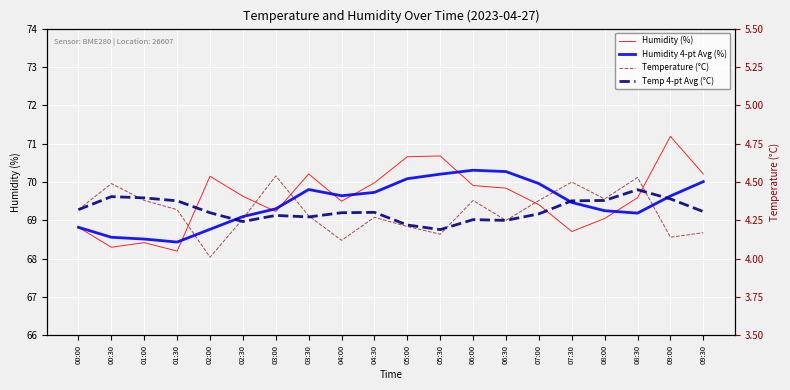

Reading left to right, extract all data points from this chart.

Humidity (%): 00:00=68.8	00:30=68.3	01:00=68.4	01:30=68.2	02:00=70.2	02:30=69.6	03:00=69.2	03:30=70.2	04:00=69.5	04:30=70.0	05:00=70.7	05:30=70.7	06:00=69.9	06:30=69.8	07:00=69.4	07:30=68.7	08:00=69.0	08:30=69.6	09:00=71.2	09:30=70.2
Humidity 4-pt Avg (%): 00:00=68.8	00:30=68.6	01:00=68.5	01:30=68.4	02:00=68.8	02:30=69.1	03:00=69.3	03:30=69.8	04:00=69.6	04:30=69.7	05:00=70.1	05:30=70.2	06:00=70.3	06:30=70.3	07:00=70.0	07:30=69.5	08:00=69.3	08:30=69.2	09:00=69.6	09:30=70.0
Temperature (°C): 00:00=4.3	00:30=4.5	01:00=4.4	01:30=4.3	02:00=4.0	02:30=4.3	03:00=4.5	03:30=4.3	04:00=4.1	04:30=4.3	05:00=4.2	05:30=4.2	06:00=4.4	06:30=4.2	07:00=4.4	07:30=4.5	08:00=4.4	08:30=4.5	09:00=4.1	09:30=4.2
Temp 4-pt Avg (°C): 00:00=4.3	00:30=4.4	01:00=4.4	01:30=4.4	02:00=4.3	02:30=4.2	03:00=4.3	03:30=4.3	04:00=4.3	04:30=4.3	05:00=4.2	05:30=4.2	06:00=4.3	06:30=4.2	07:00=4.3	07:30=4.4	08:00=4.4	08:30=4.5	09:00=4.4	09:30=4.3